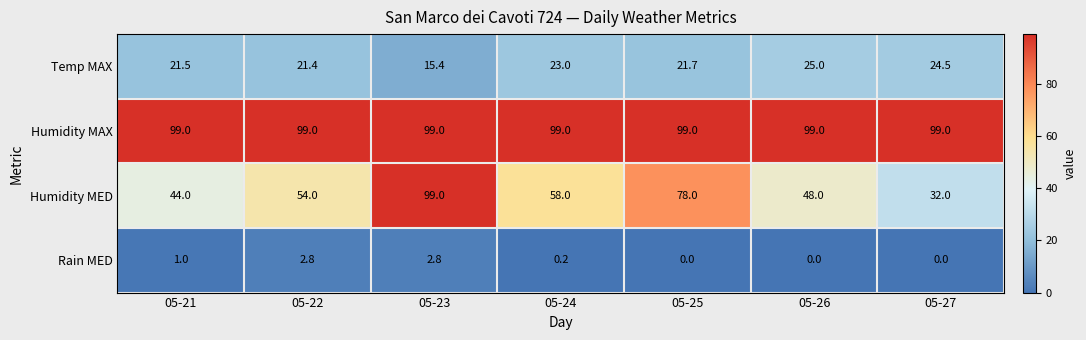

What is the approximate value of Humidity MAX at 05-26?

99.0